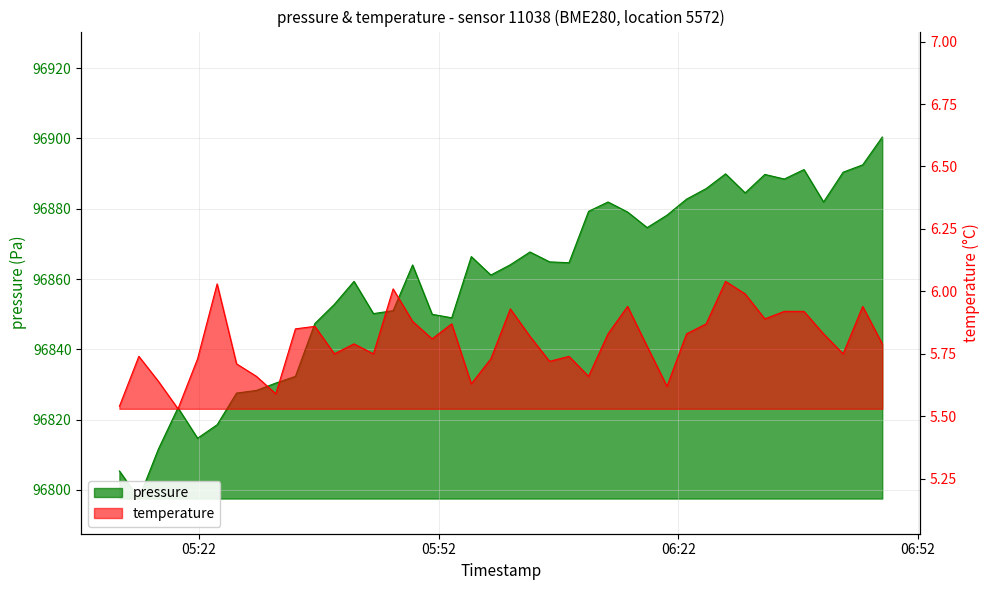

Is the value of temperature at 16 greater than the value of pressure at 8?

No